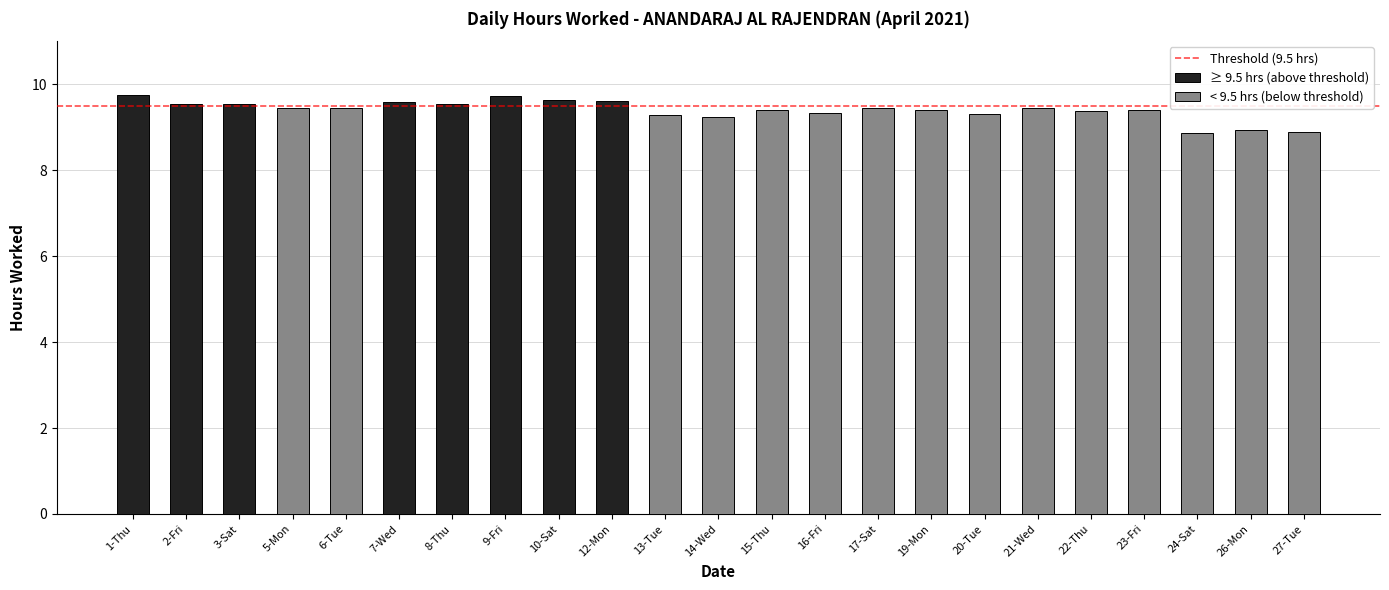

Which label corresponds to the smallest value in the chart?

24-Sat